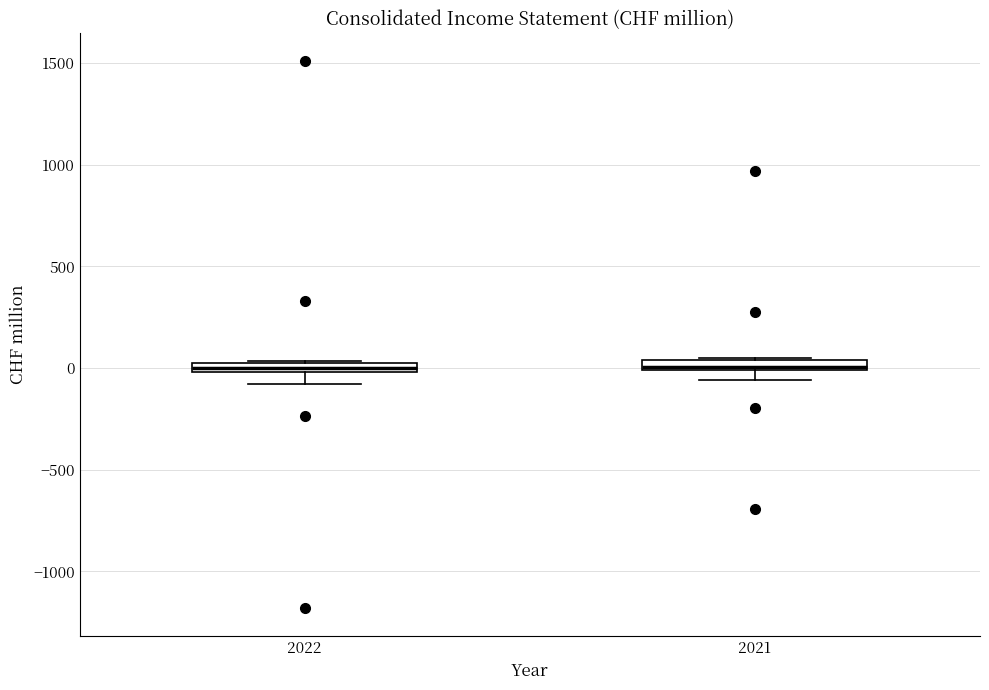

Where does the lower whisker of the box at x = 2022 end on the y-axis? The values are not printed on the chart, so give them approximately, as read against the axis.

-100